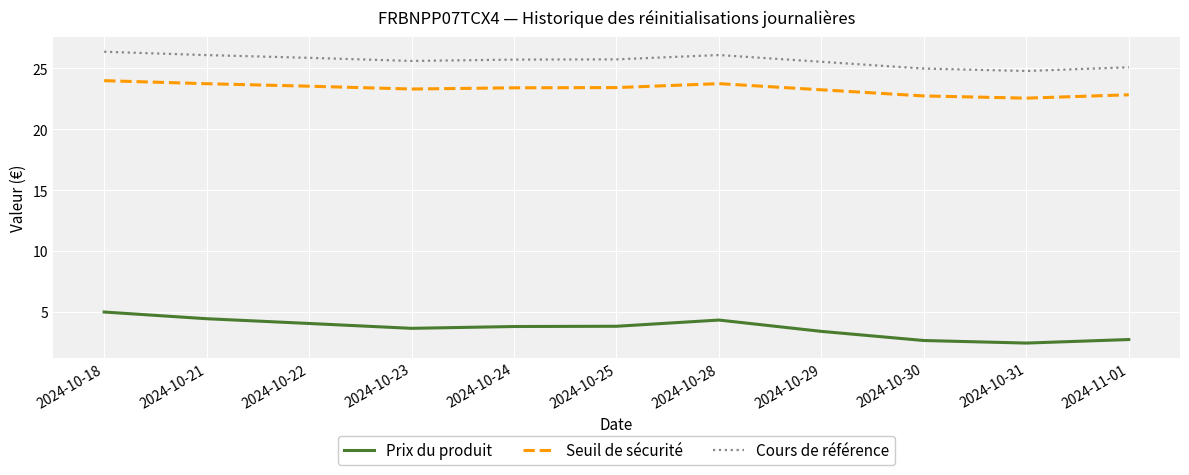

Is this an area chart (filled region under the line)?

No